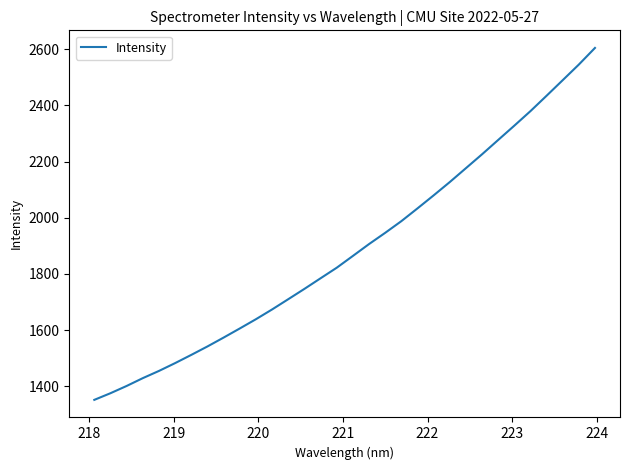

What is the difference between the maximum and minimum values?

1252.4